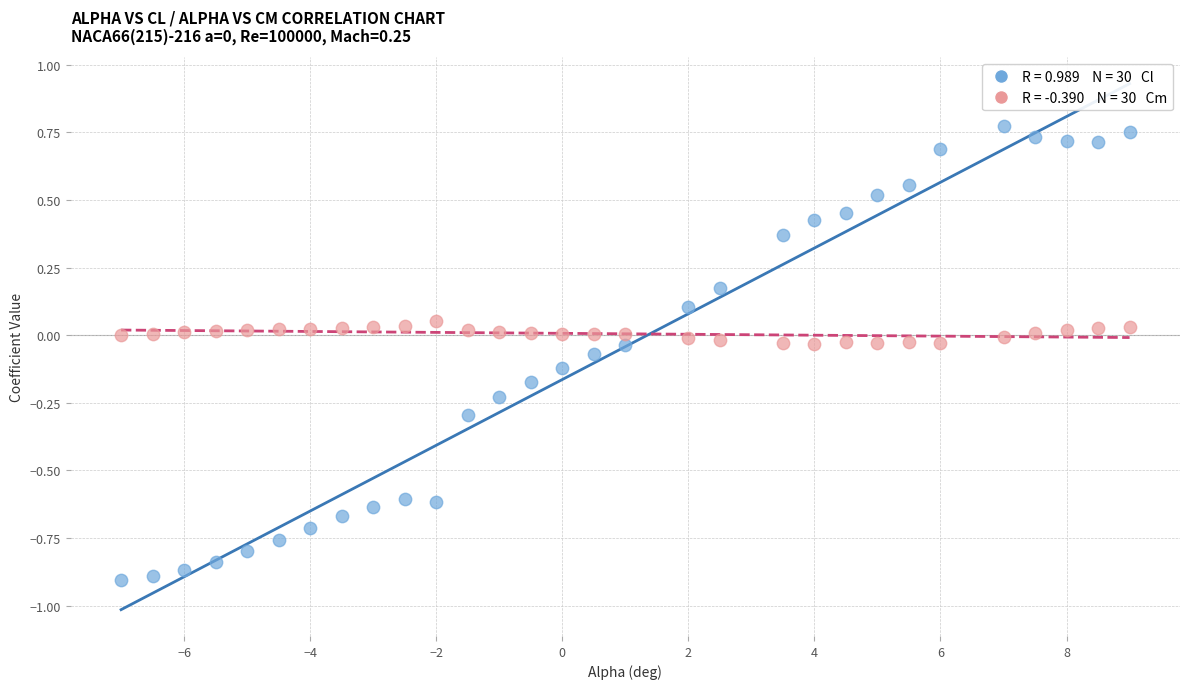

Across all data points, what is the range of X values (max minus min)?

16.0